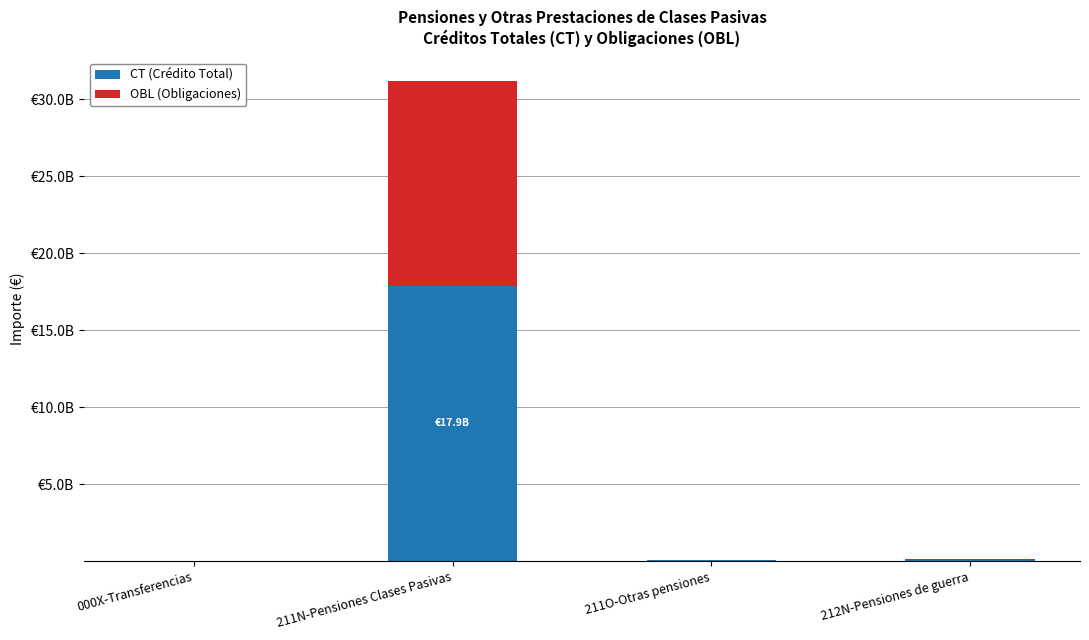

What are all the series names shown in the legend?

CT (Crédito Total), OBL (Obligaciones)